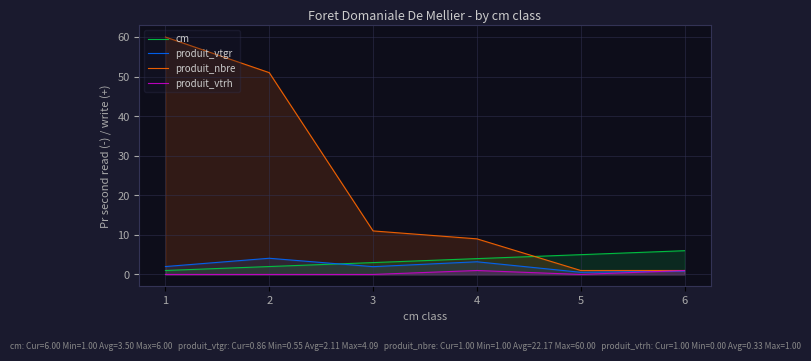

Between 6 and 2, which is larger?

6